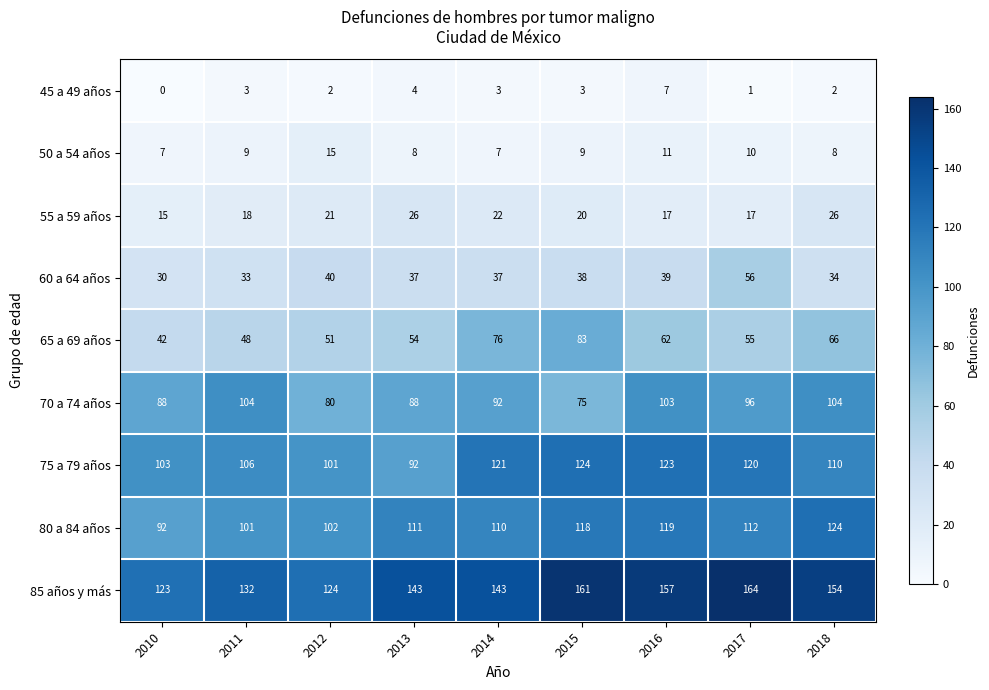

At 2018, list the series in order from largest to smallest.

85 años y más, 80 a 84 años, 75 a 79 años, 70 a 74 años, 65 a 69 años, 60 a 64 años, 55 a 59 años, 50 a 54 años, 45 a 49 años